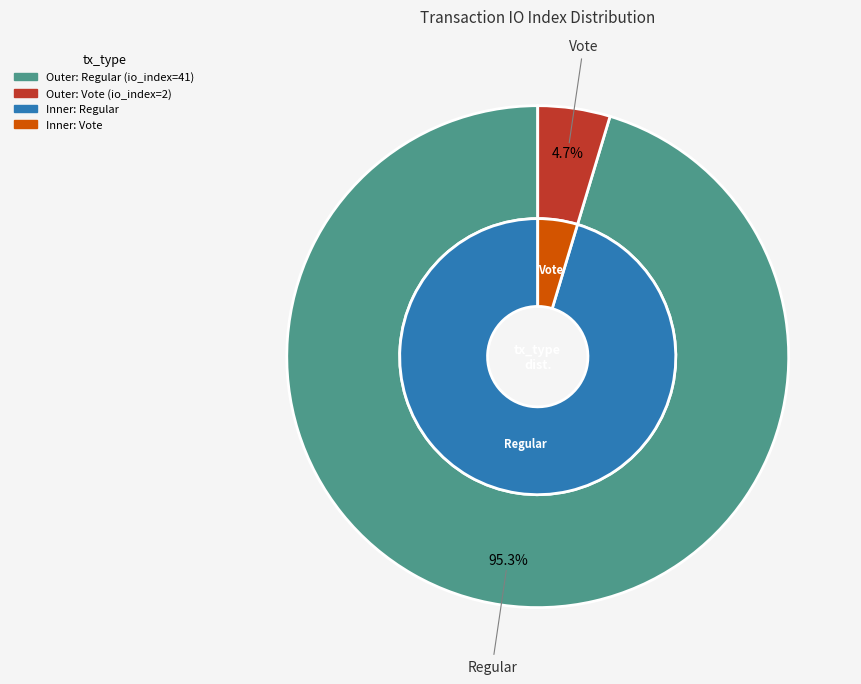

Which slice is the smallest?

Vote